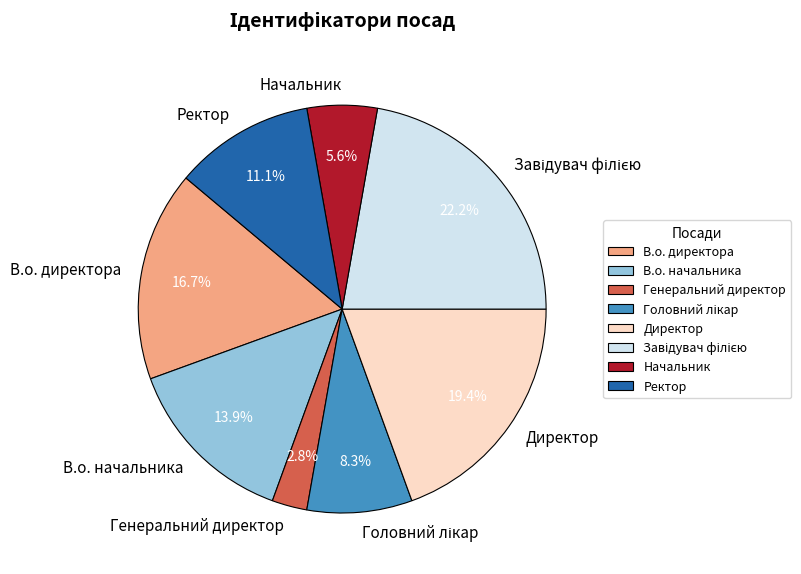

Count the number of slices in the pie.

8